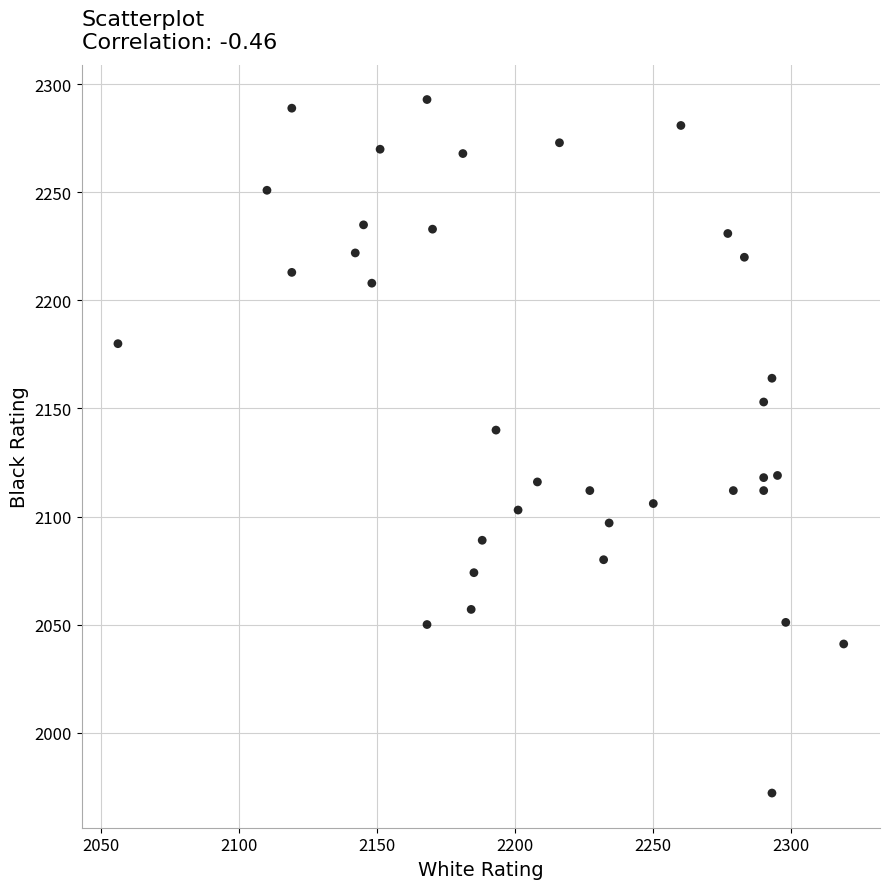

What Y value in the scatter plot is closest to 2132?

2140